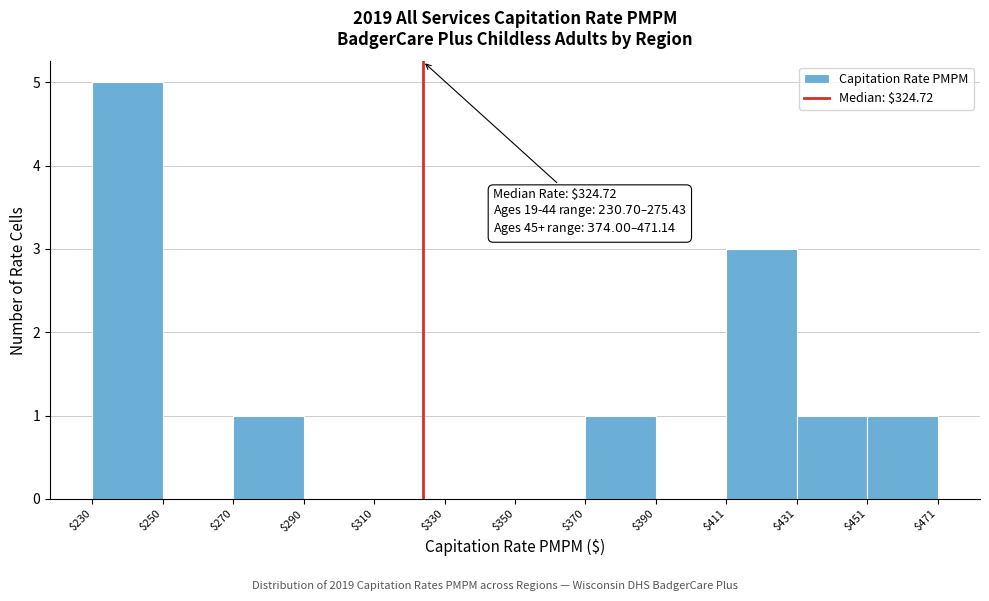

Over which range of the x-axis is the bar tallest?

$230 to $250